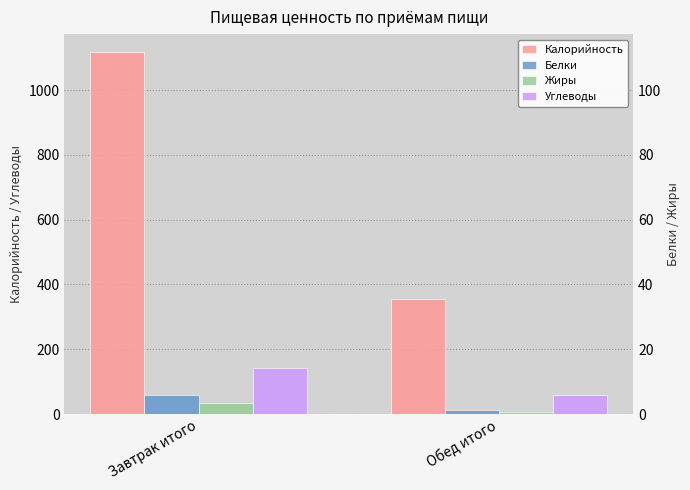

What is the label of the 1st bar from the right?

Обед итого